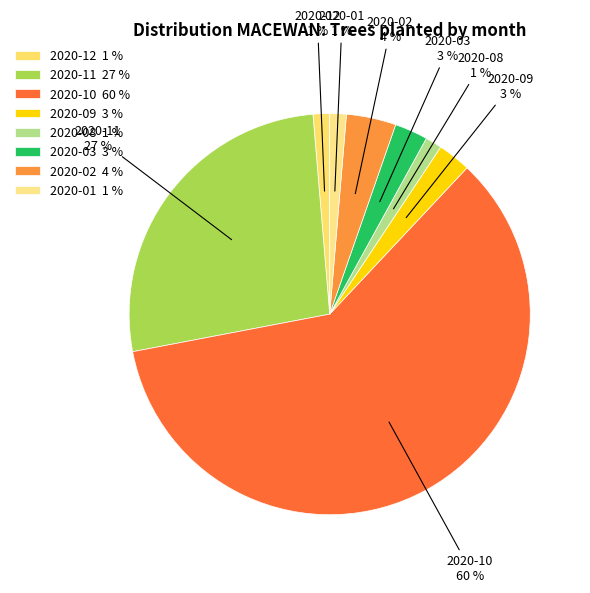

True or false: 2020-01 1 % accounts for 1% of the total.

True